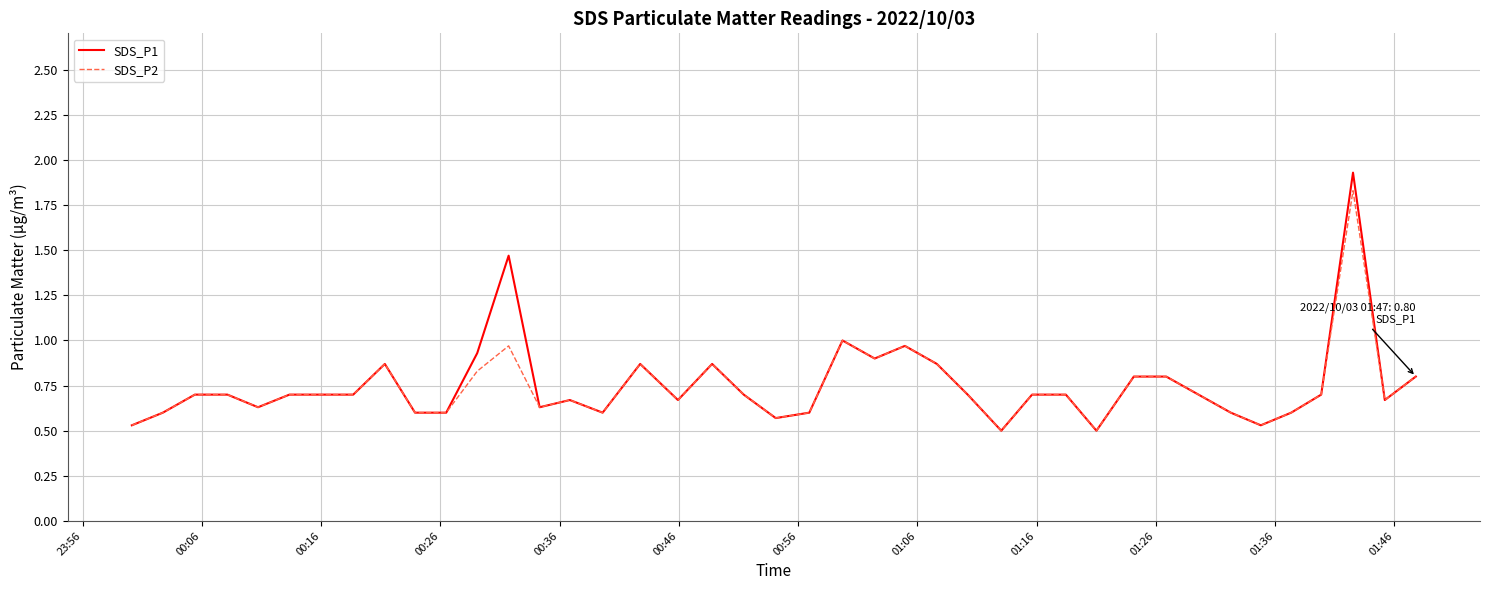

Which series has the widest spread of values?

SDS_P1